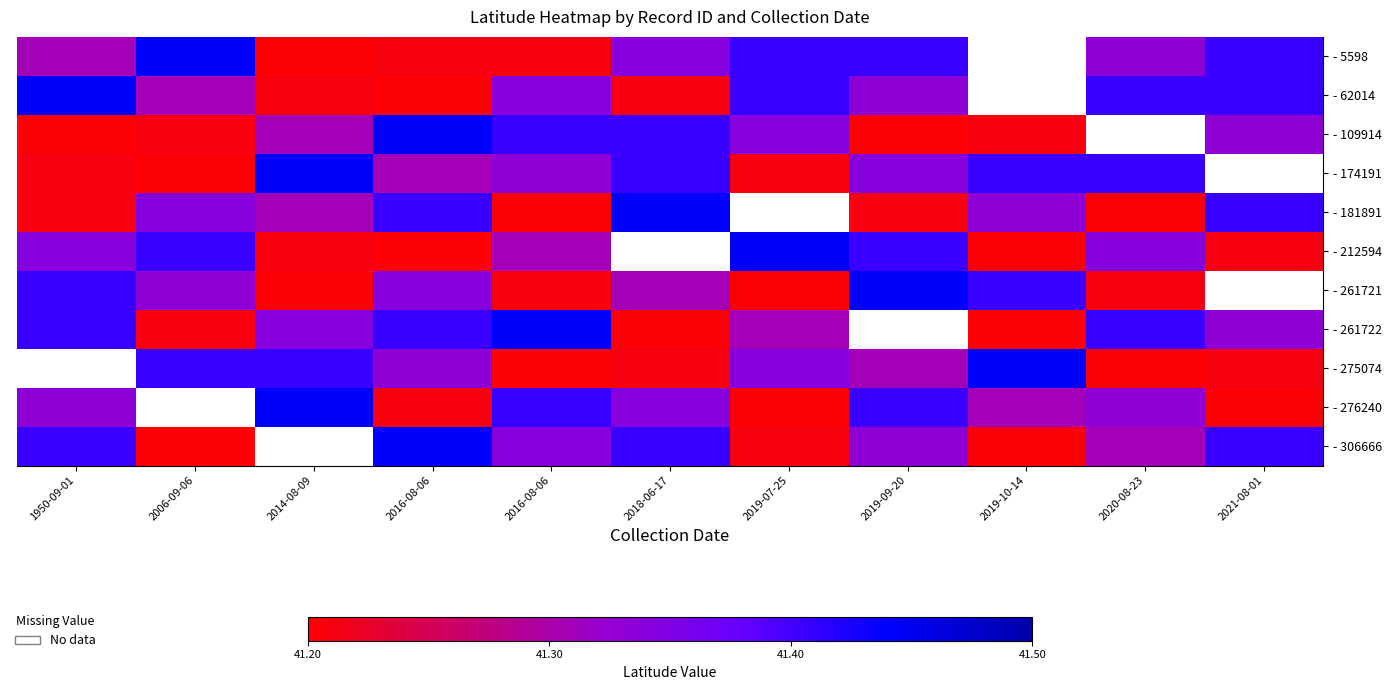

At which category is the sum across all series the highest?

2016-08-06